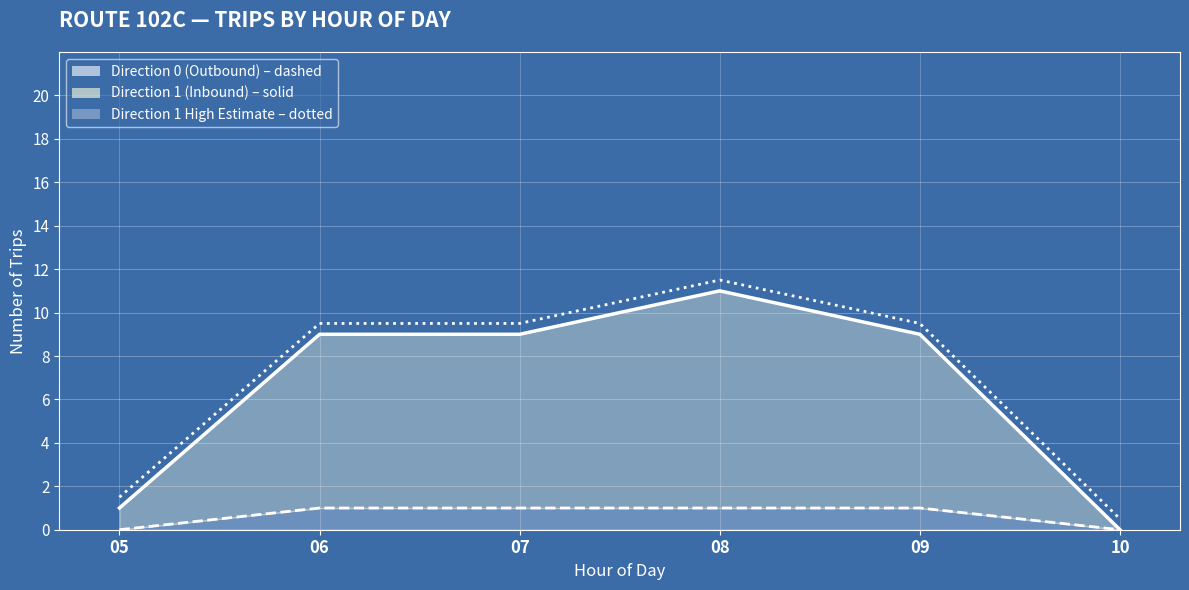

What is the difference between the highest and lowest values at 07?

8.5